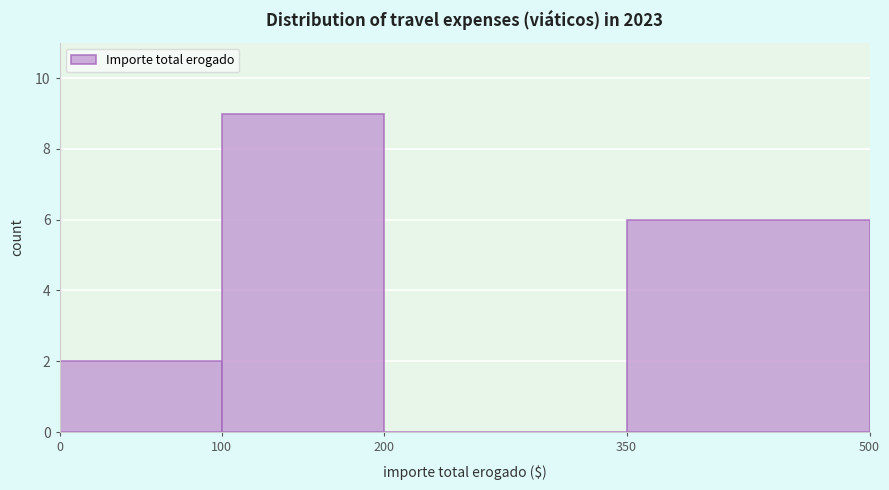

Reading left to right, transcribe this chart: for each bar, give the range it covers on the x-axis and its height. The values are not printed on the chart, so give them approximately, as read against the axis.

0 to 100: 2
100 to 200: 9
200 to 350: 0
350 to 500: 6